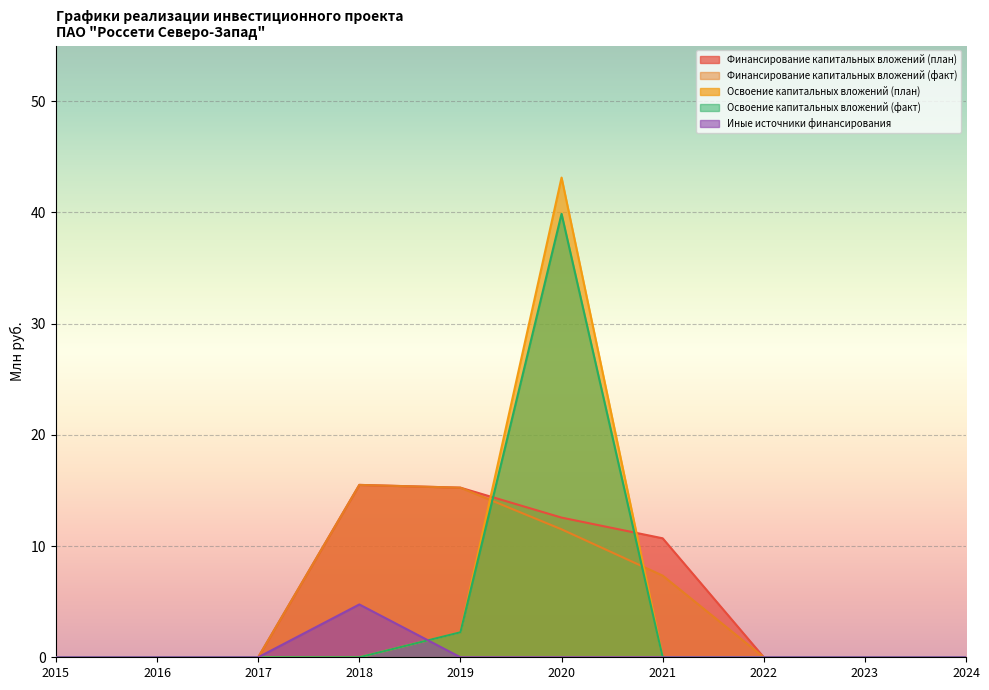

Reading left to right, list all the values displayed in this chart.

Финансирование капитальных вложений (план): 2015=0.0	2016=0.0	2017=0.0	2018=15.5	2019=15.2	2020=12.6	2021=10.7	2022=0.0	2023=0.0	2024=0.0
Финансирование капитальных вложений (факт): 2015=0.0	2016=0.0	2017=0.0	2018=15.5	2019=15.2	2020=11.5	2021=7.3	2022=0.0	2023=0.0	2024=0.0
Освоение капитальных вложений (план): 2015=0.0	2016=0.0	2017=0.0	2018=0.0	2019=2.2	2020=43.1	2021=0.0	2022=0.0	2023=0.0	2024=0.0
Освоение капитальных вложений (факт): 2015=0.0	2016=0.0	2017=0.0	2018=0.0	2019=2.2	2020=39.9	2021=0.0	2022=0.0	2023=0.0	2024=0.0
Иные источники финансирования: 2015=0.0	2016=0.0	2017=0.0	2018=4.7	2019=0.0	2020=0.0	2021=0.0	2022=0.0	2023=0.0	2024=0.0